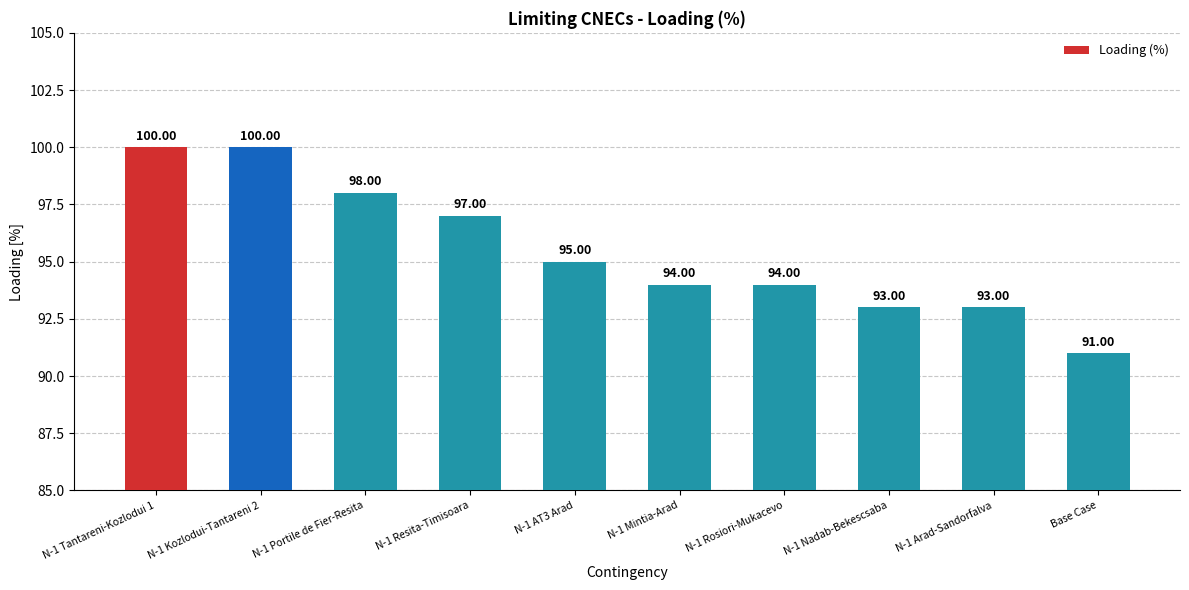

What position from the right is N-1 Rosiori-Mukacevo?

4